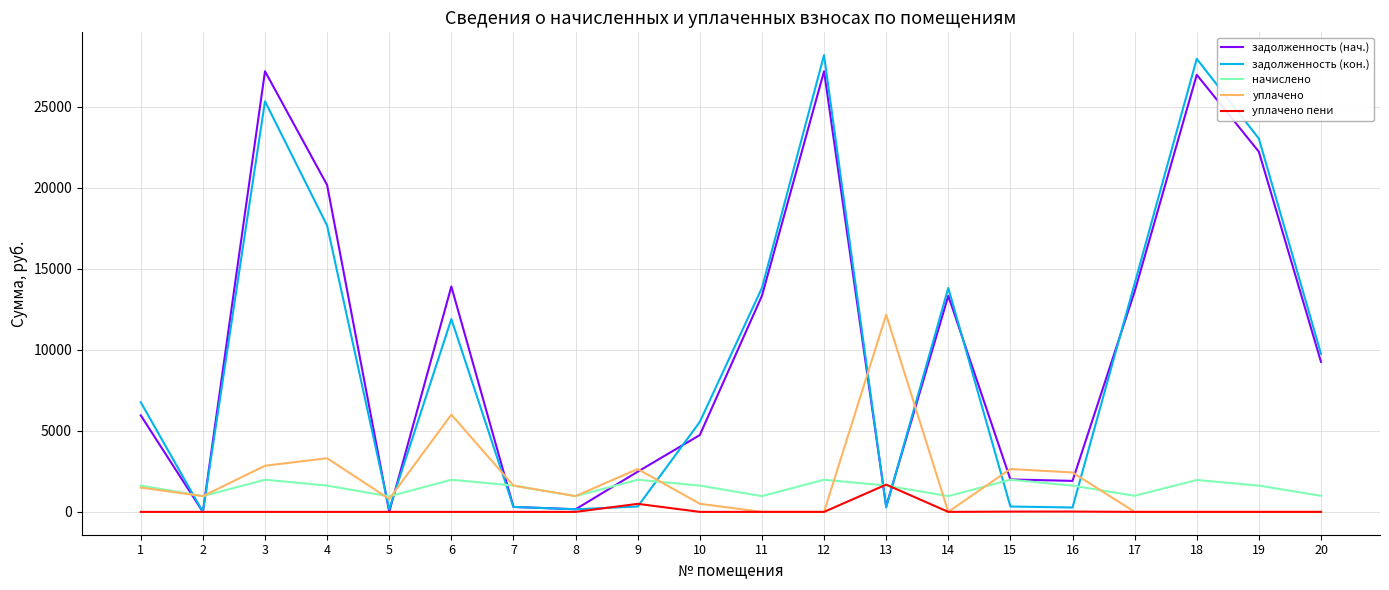

Where do уплачено пени and начислено first cross each other?

12 and 13